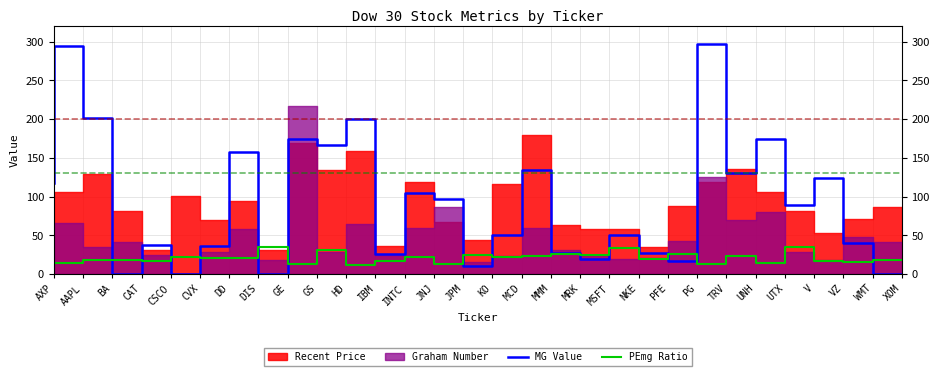

How many values in the PEmg Ratio series are below 20?

15